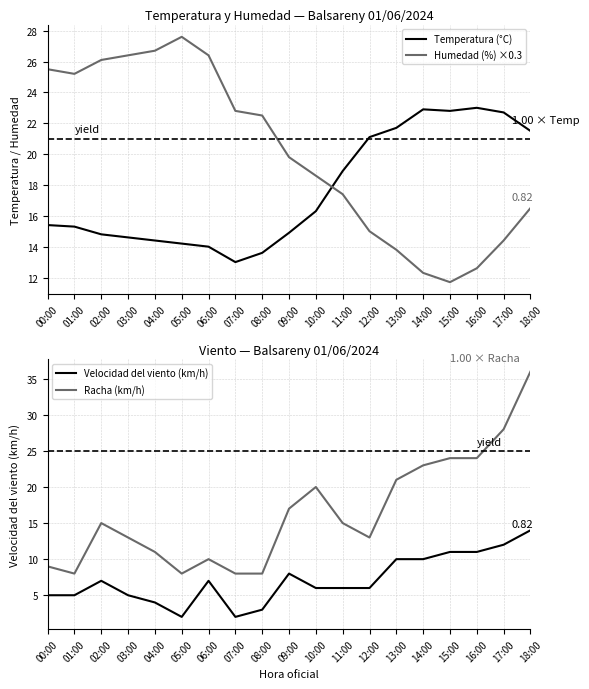

What is the label of the 17th point from the left?

16:00